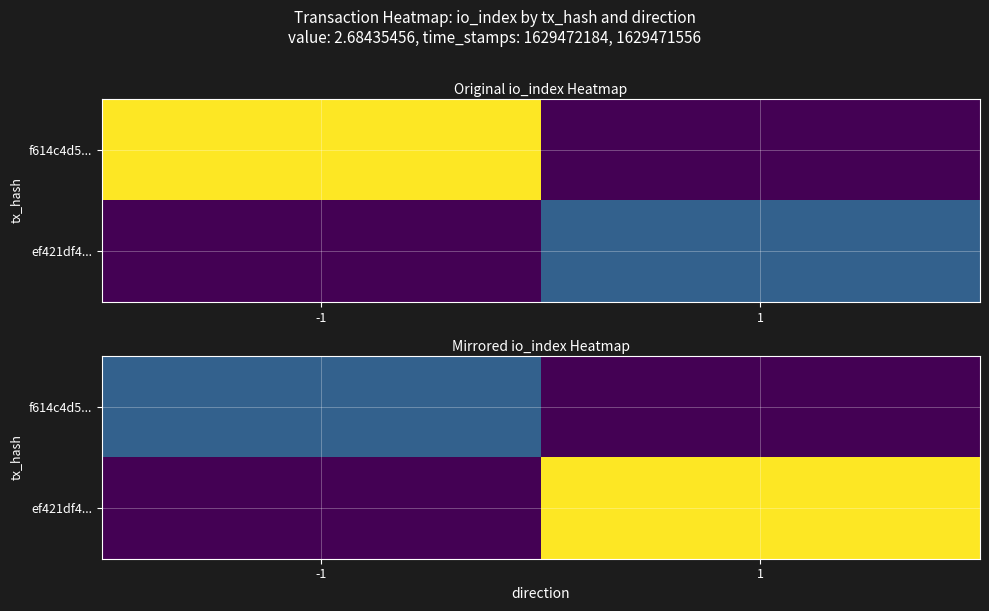

What is the average value of the f614c4d5... series?

12